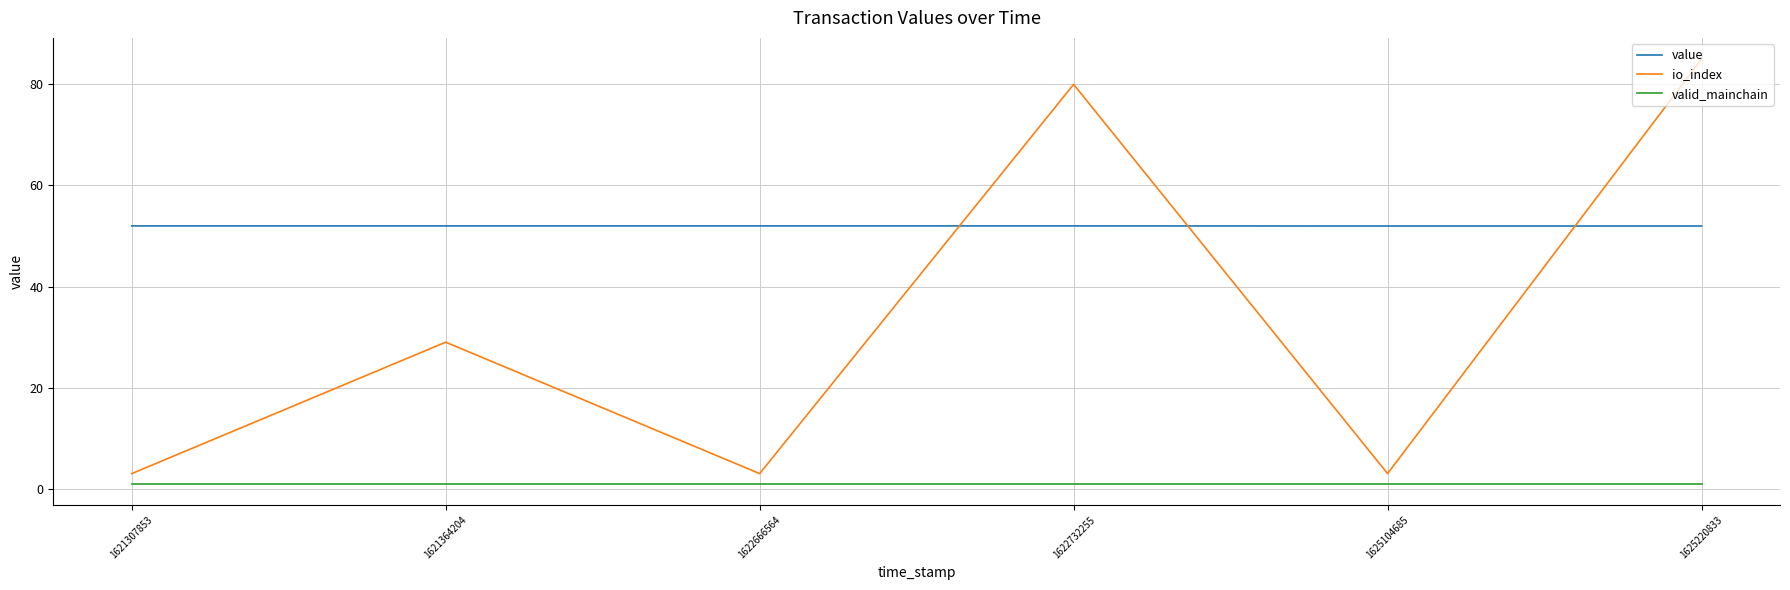

The valid_mainchain series shows 1.0 at 1625220833. True or false?

True